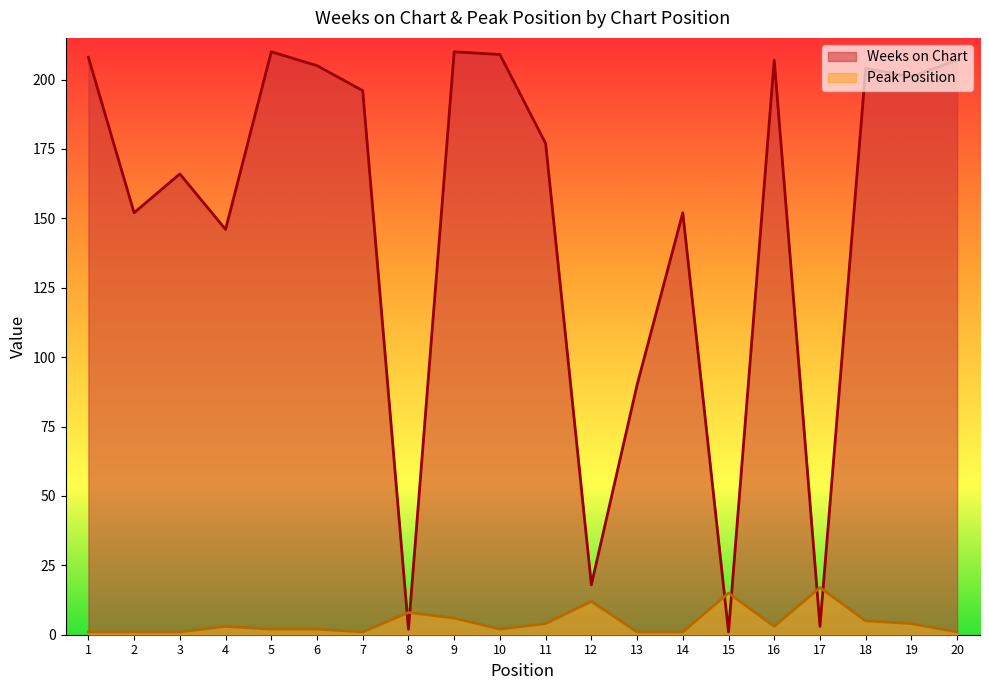

At which category does Weeks on Chart reach its first local peak?

3